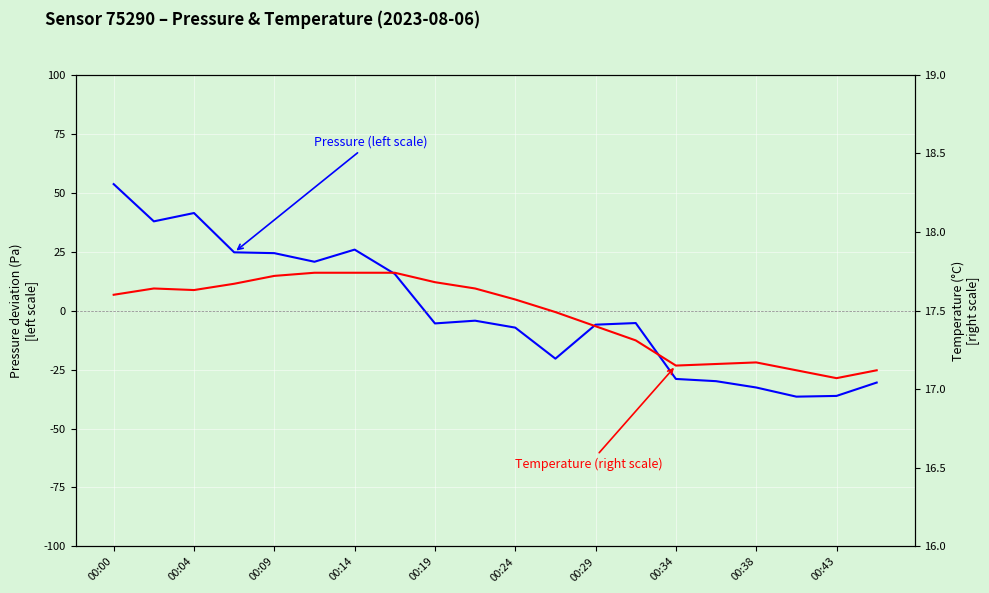

How many values in the Pressure (left scale) series are below -5?

11